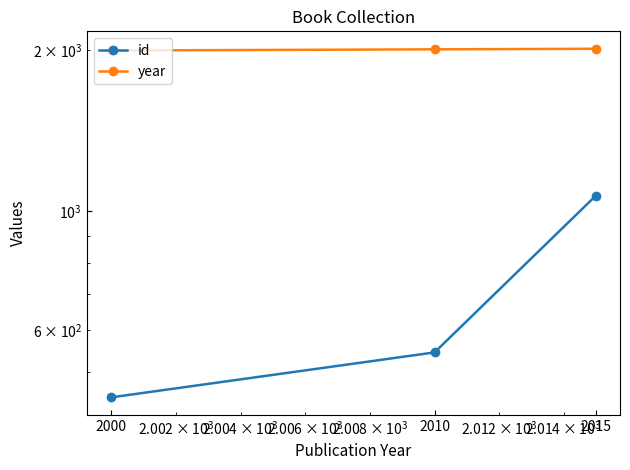

At which label is id closest to 759?

2010